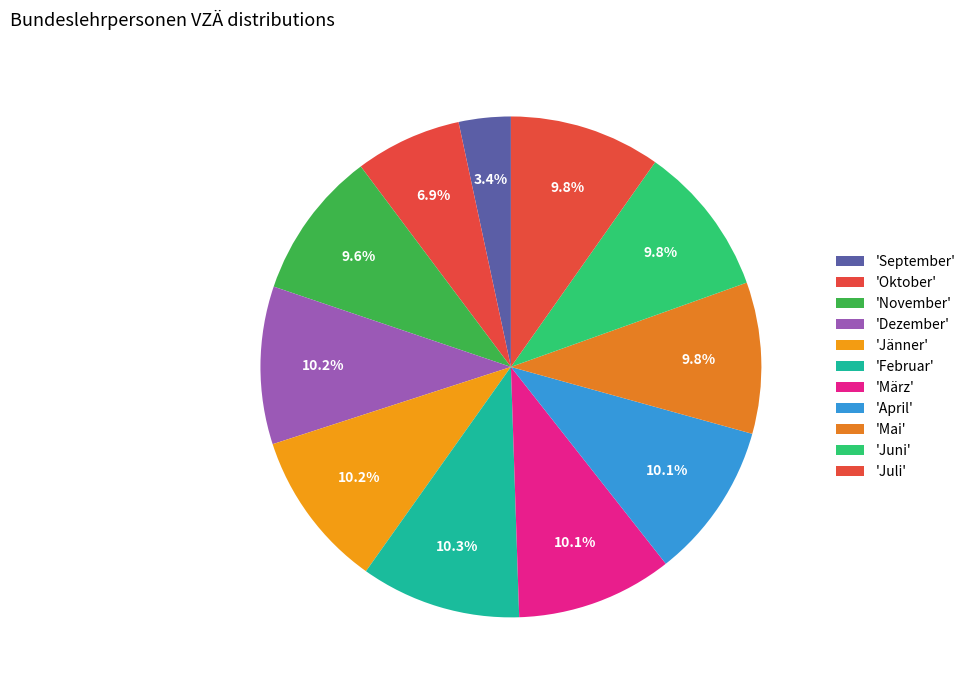

To the nearest percent, what is the average slice percentage?

9%